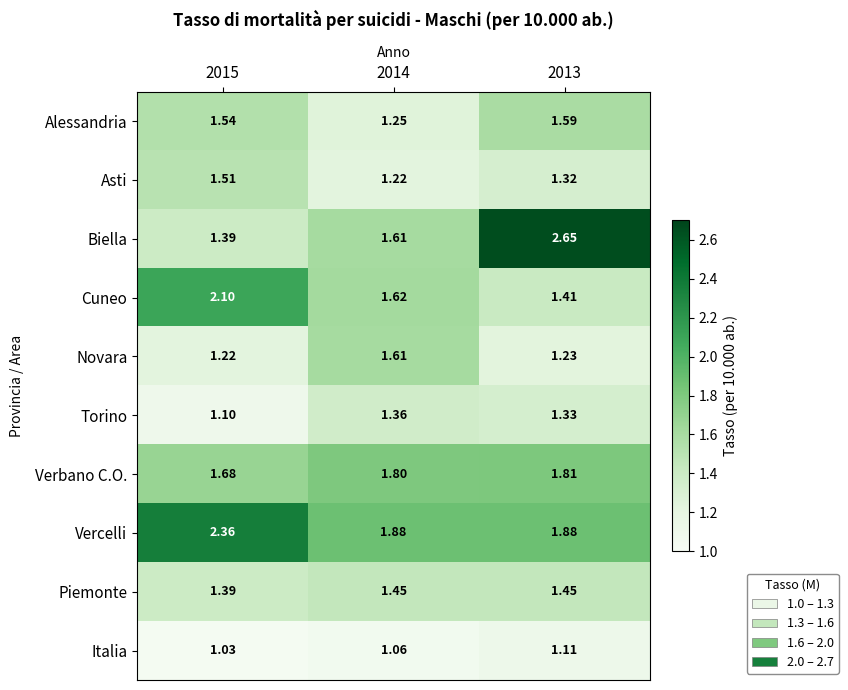

Between 2015 and 2013, which series saw the biggest shift?

Biella